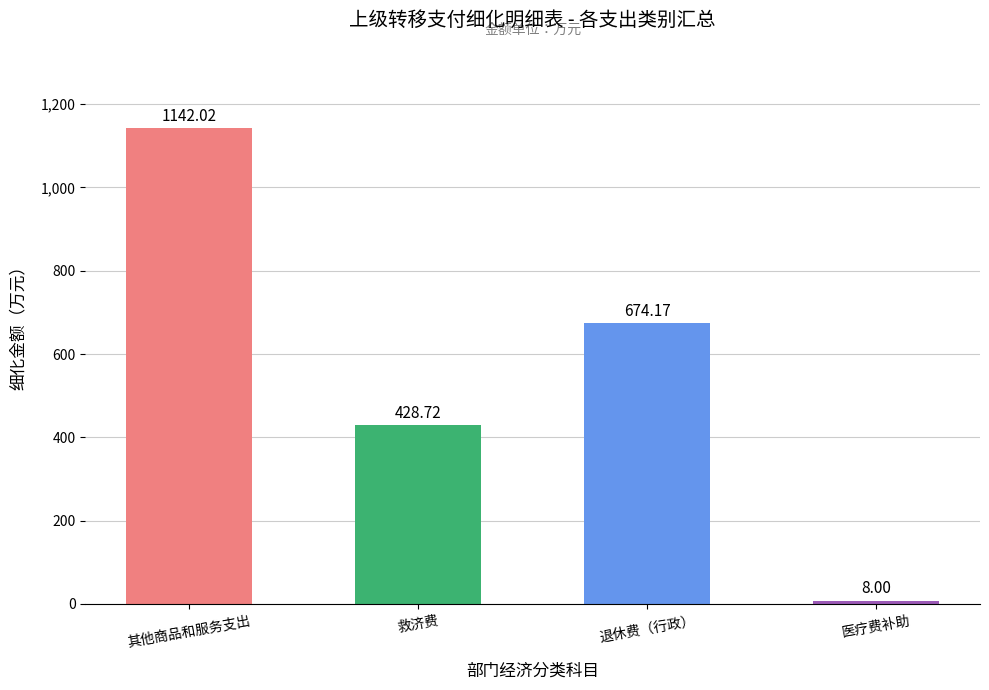

Rank the categories by value from highest to lowest.

其他商品和服务支出, 退休费（行政）, 救济费, 医疗费补助